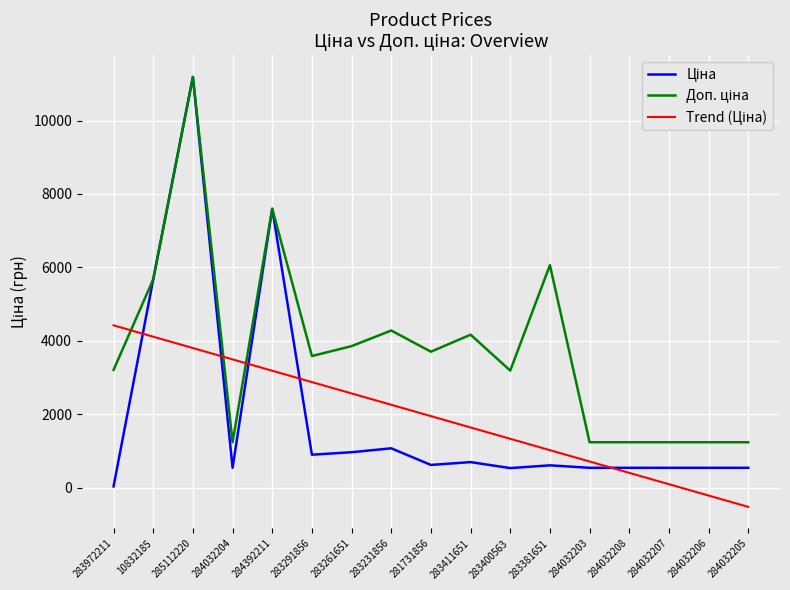

Does the chart have visible grid lines?

Yes